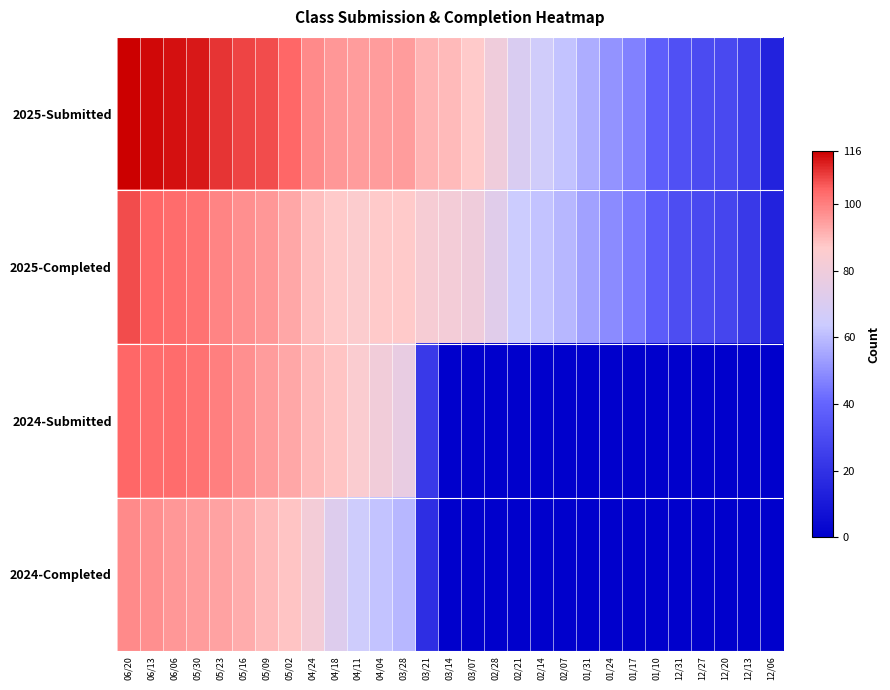

At 12/13, list the series in order from smallest to largest.

2024-Submitted, 2024-Completed, 2025-Completed, 2025-Submitted